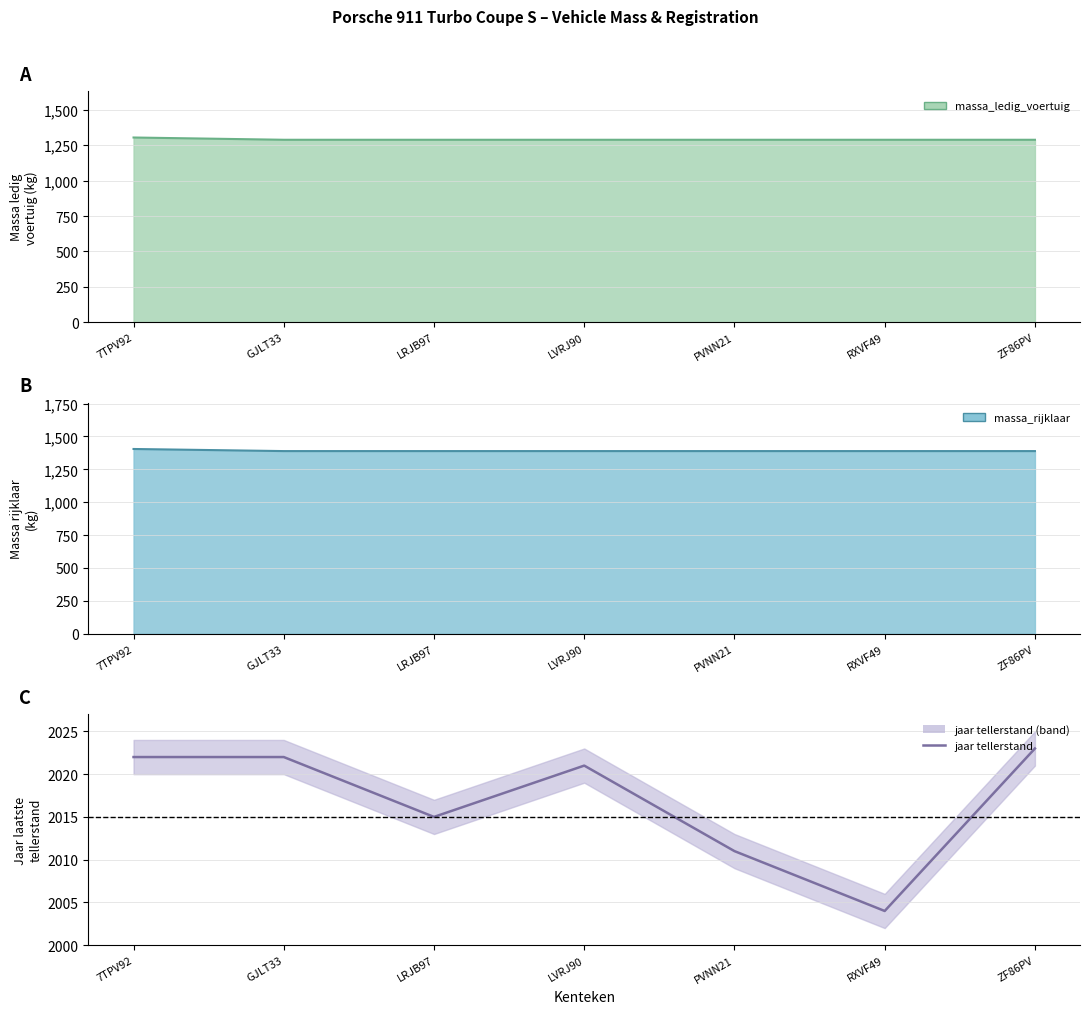

What is the difference between the maximum and minimum values?

19